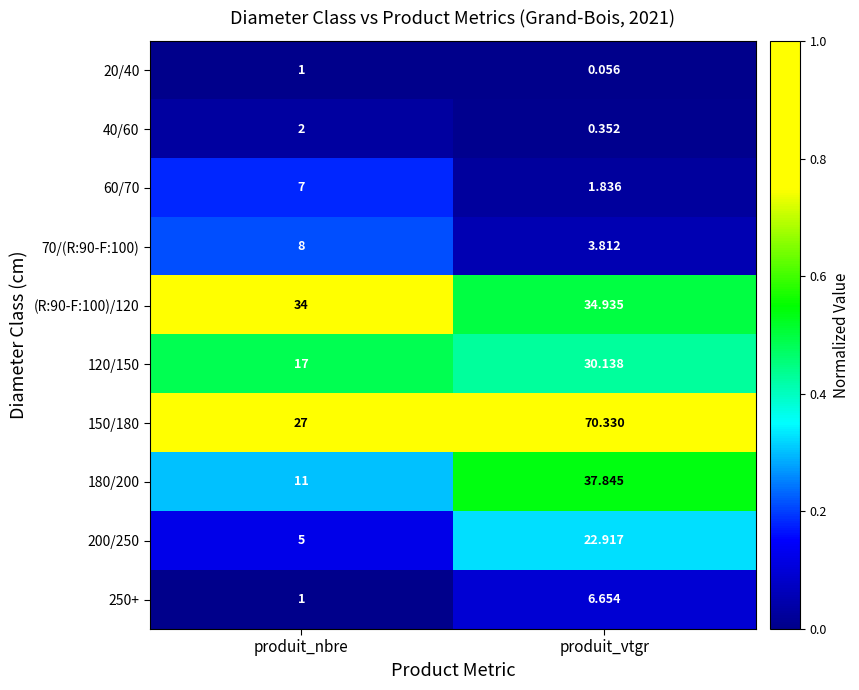

At which category is the sum across all series the highest?

produit_vtgr